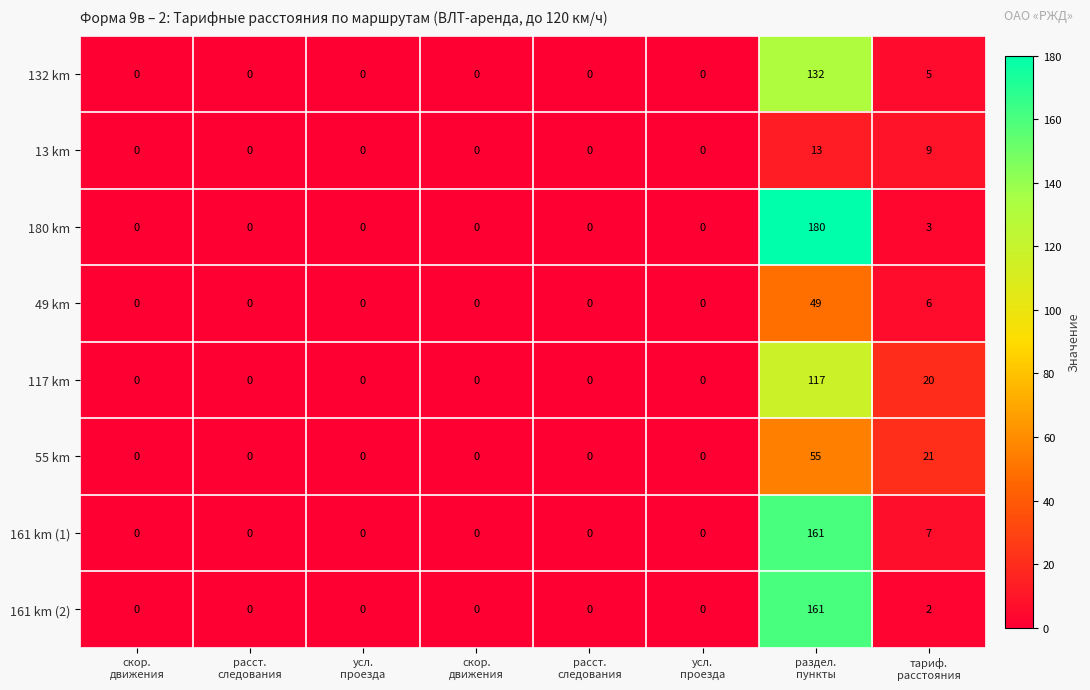

How many positive values does the 117 km series have?

2